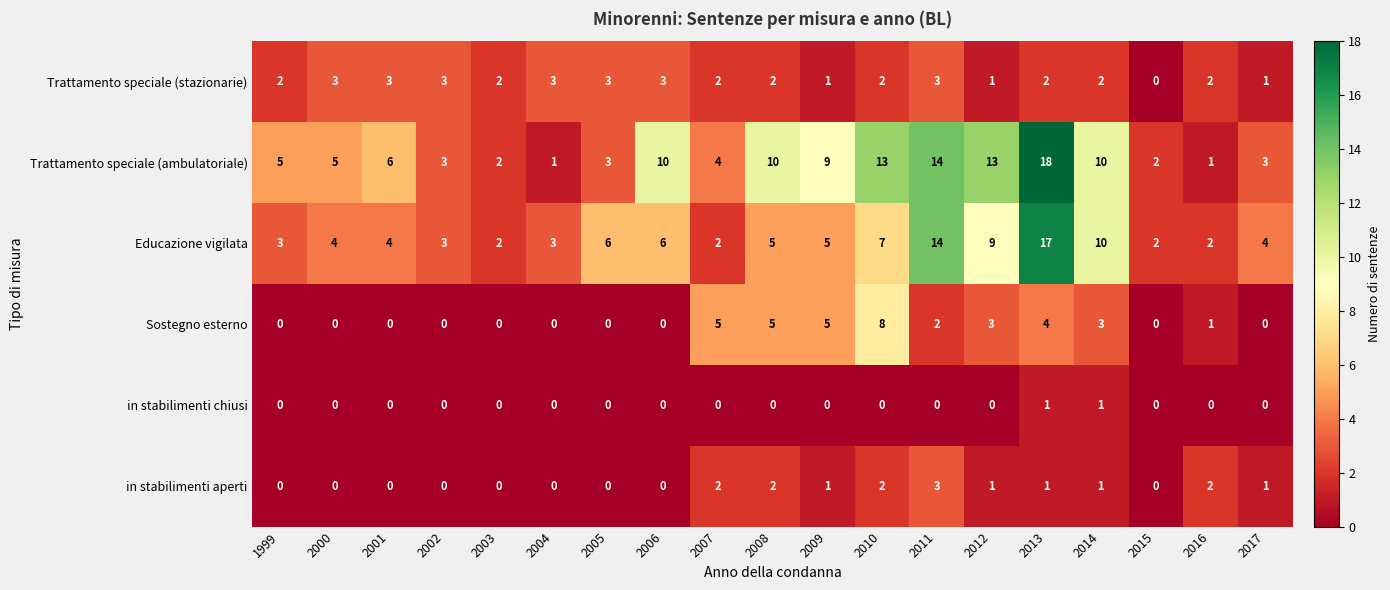

Which series has the largest total across all categories?

Trattamento speciale (ambulatoriale)